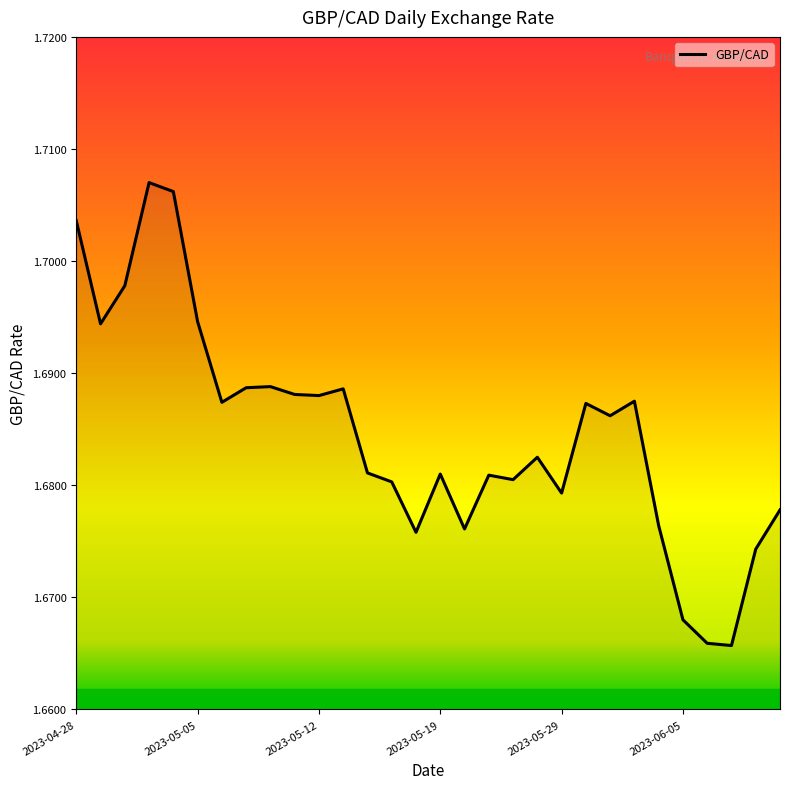

How many interior local valleys (lower than both neighbors) does the data have?

9